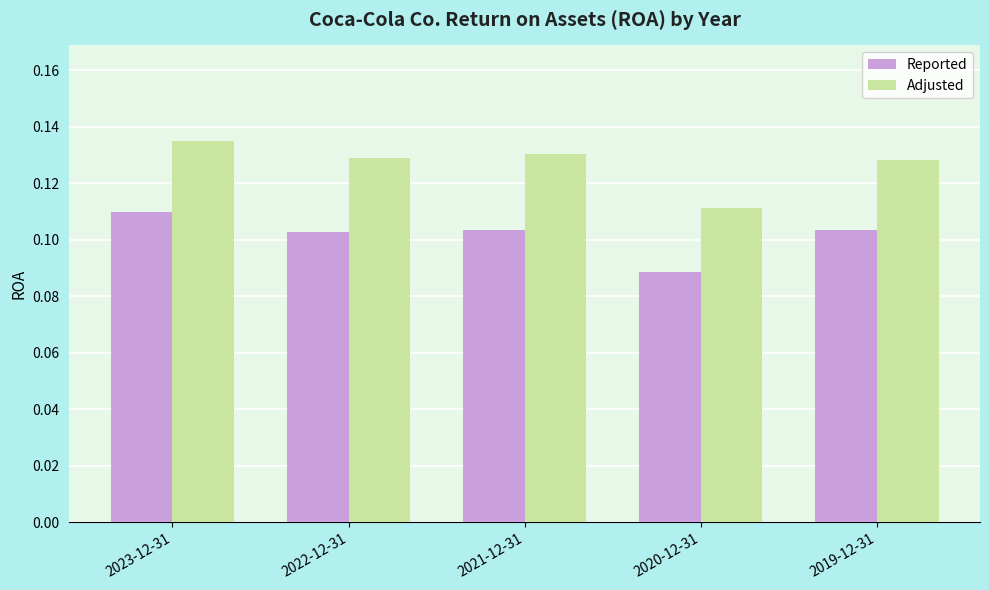

Rank the series at 2022-12-31 from lowest to highest value.

Reported, Adjusted